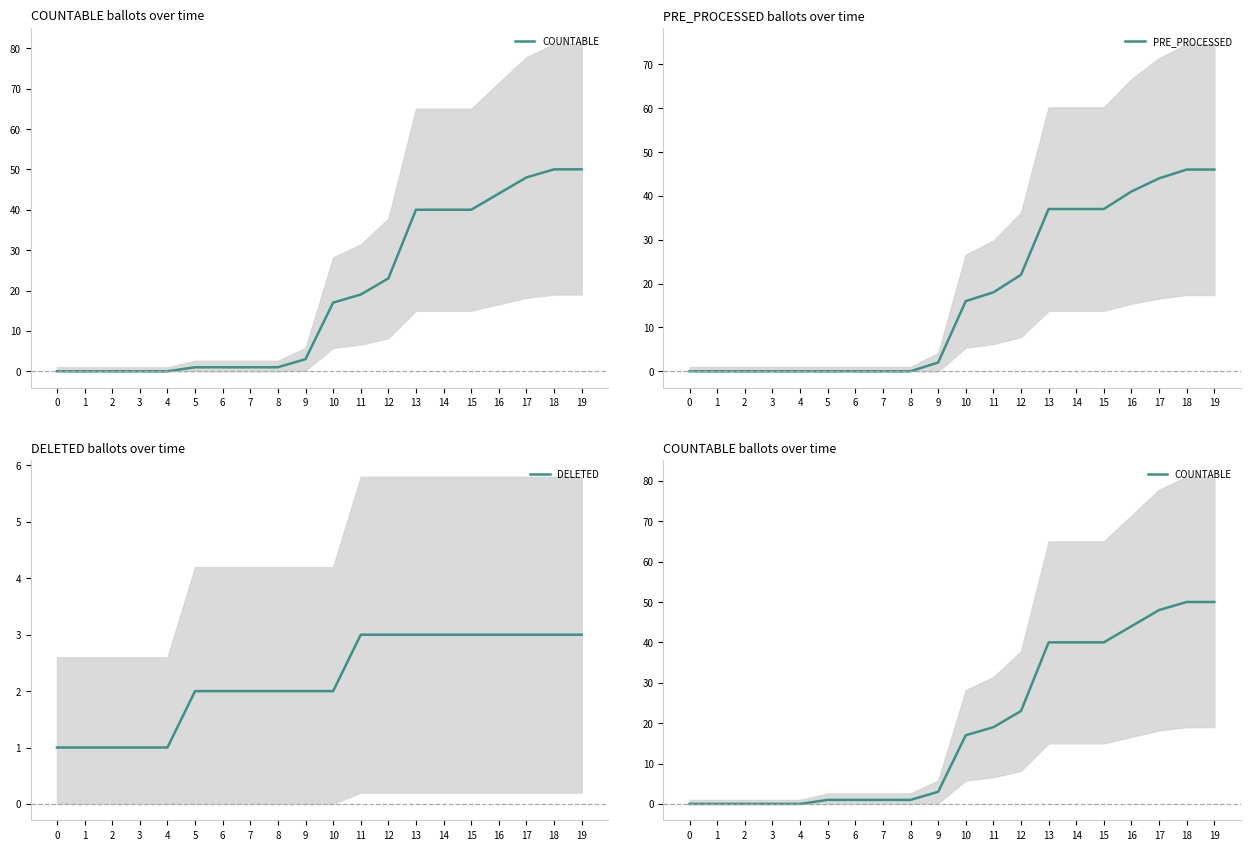

What are all the series names shown in the legend?

COUNTABLE, PRE_PROCESSED, DELETED